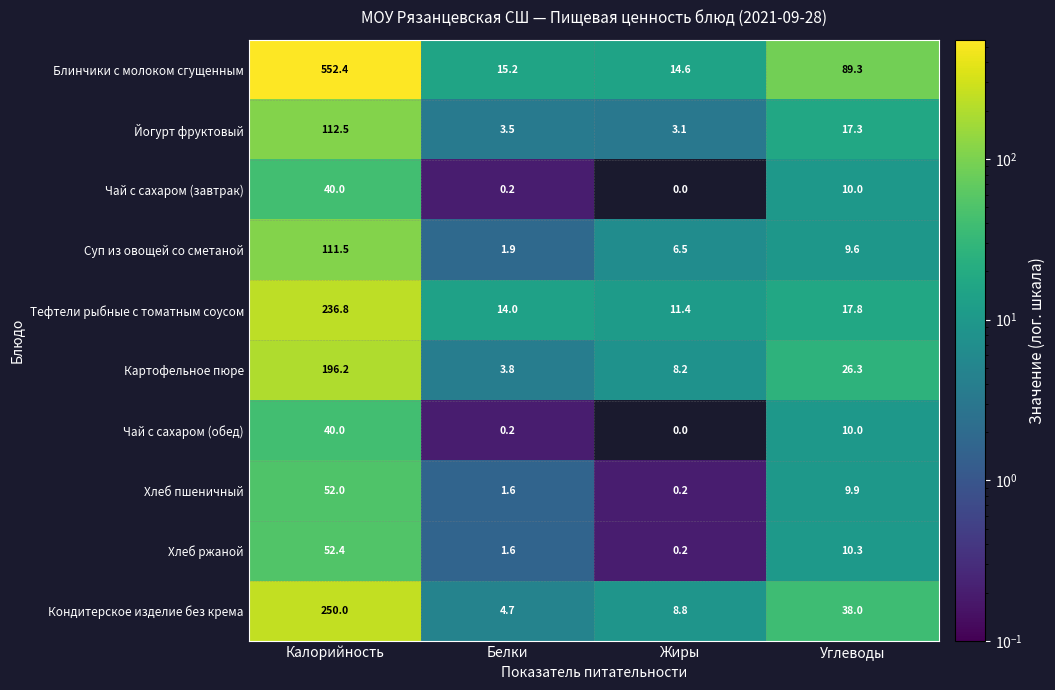

What is the minimum value for Йогурт фруктовый?

3.1